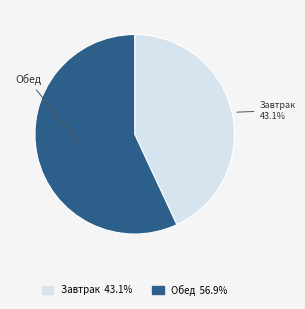

To the nearest percent, what is the difference between the largest and smallest slice percentages?

14%